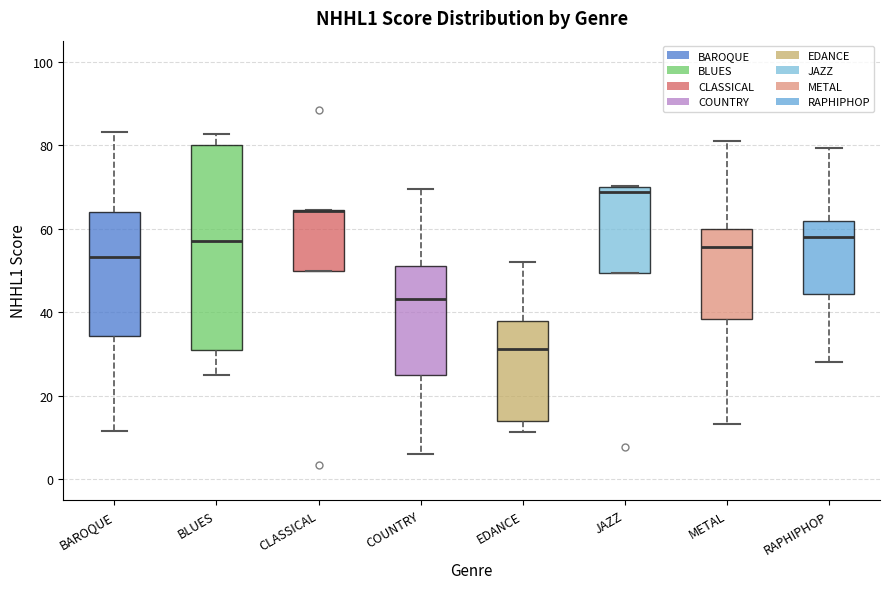

Reading left to right, transcribe this box plot: for each box, give where its median line is, the range the box spans, and where its two whiskers end, as read against the y-axis. The values are not printed on the chart, so give them approximately, as read against the axis.

BAROQUE: median 54, box 34 to 64, whiskers 12 to 84
BLUES: median 58, box 30 to 80, whiskers 24 to 82
CLASSICAL: median 64 (drawn on the box's upper edge), box 50 to 64, whiskers 50 to 64
COUNTRY: median 44, box 26 to 52, whiskers 6 to 70
EDANCE: median 32, box 14 to 38, whiskers 12 to 52
JAZZ: median 68, box 50 to 70, whiskers 50 to 70
METAL: median 56, box 38 to 60, whiskers 14 to 82
RAPHIPHOP: median 58, box 44 to 62, whiskers 28 to 80